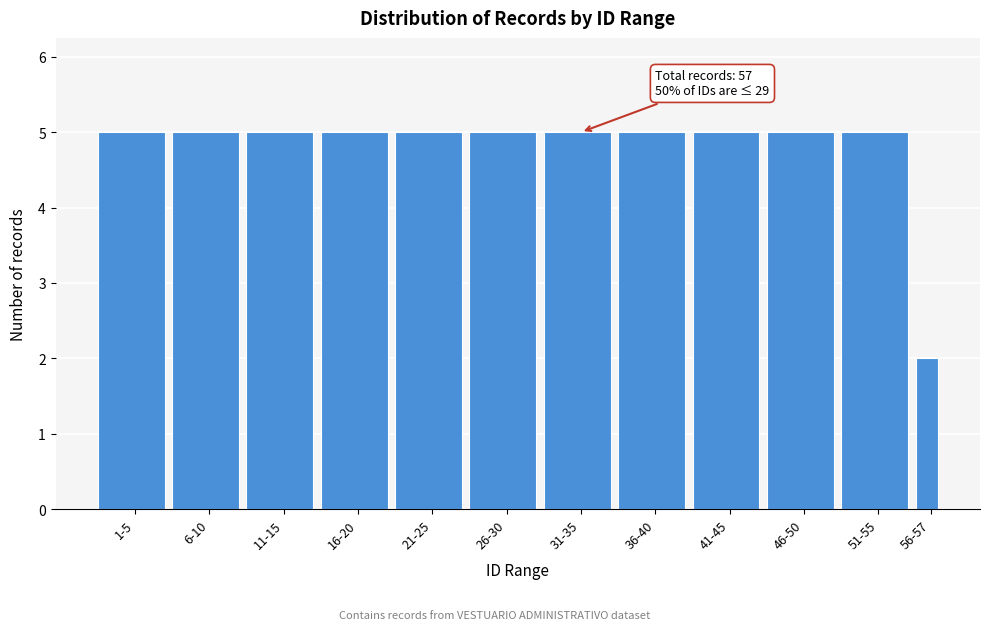

Reading left to right, list all the values displayed in this chart.

5	5	5	5	5	5	5	5	5	5	5	2